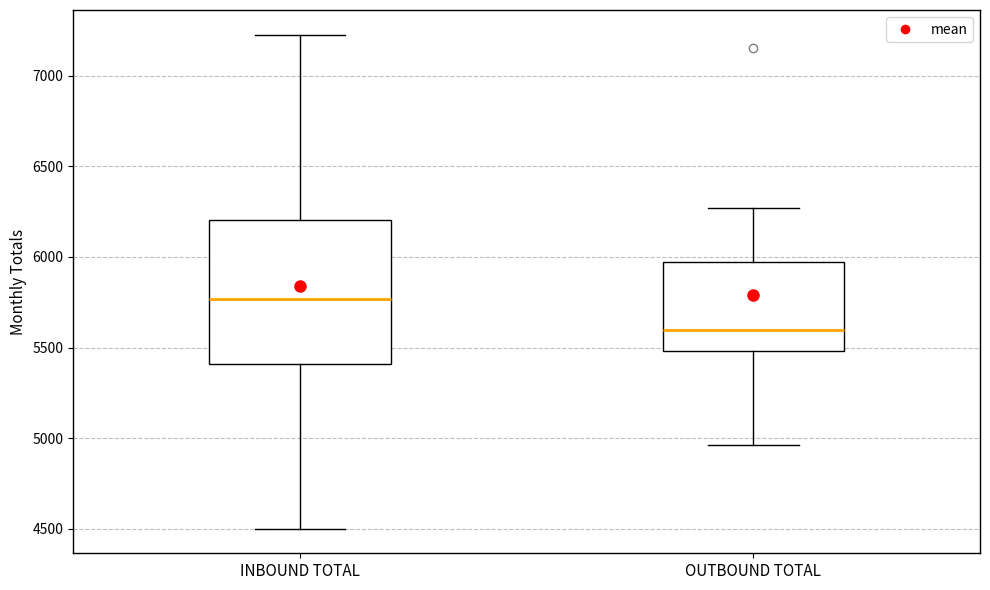

Which box has the highest median line?

INBOUND TOTAL